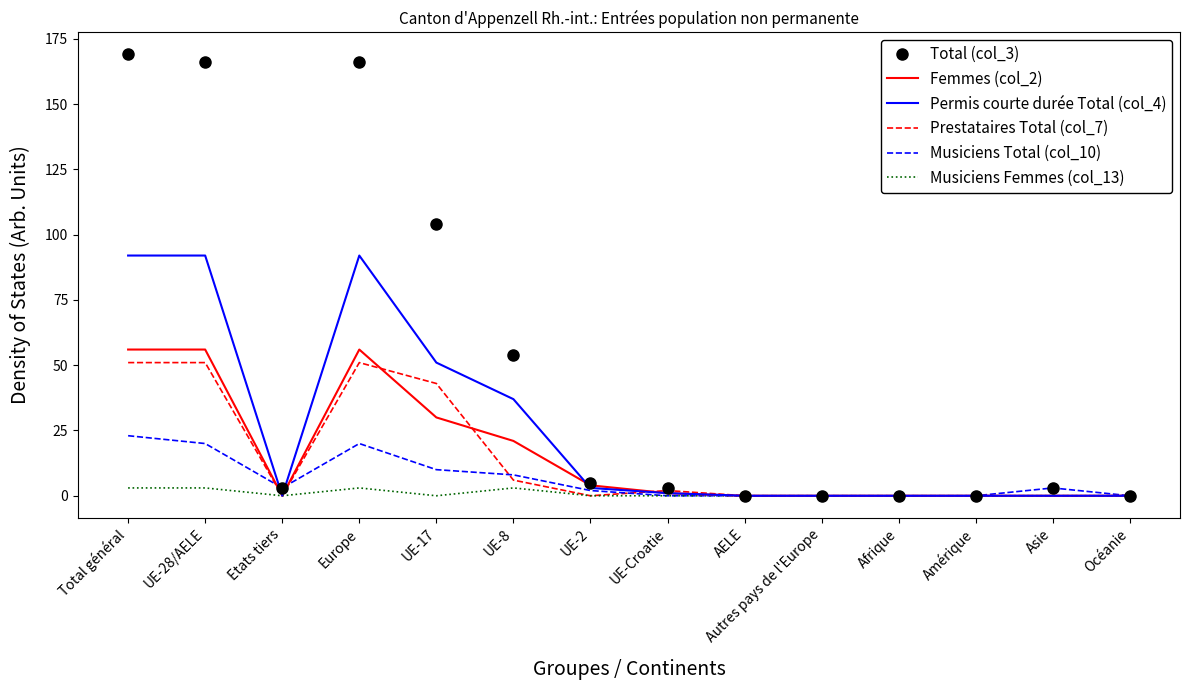

List the series in order of their peak value, lowest first.

Musiciens Femmes (col_13), Musiciens Total (col_10), Prestataires Total (col_7), Femmes (col_2), Permis courte durée Total (col_4), Total (col_3)